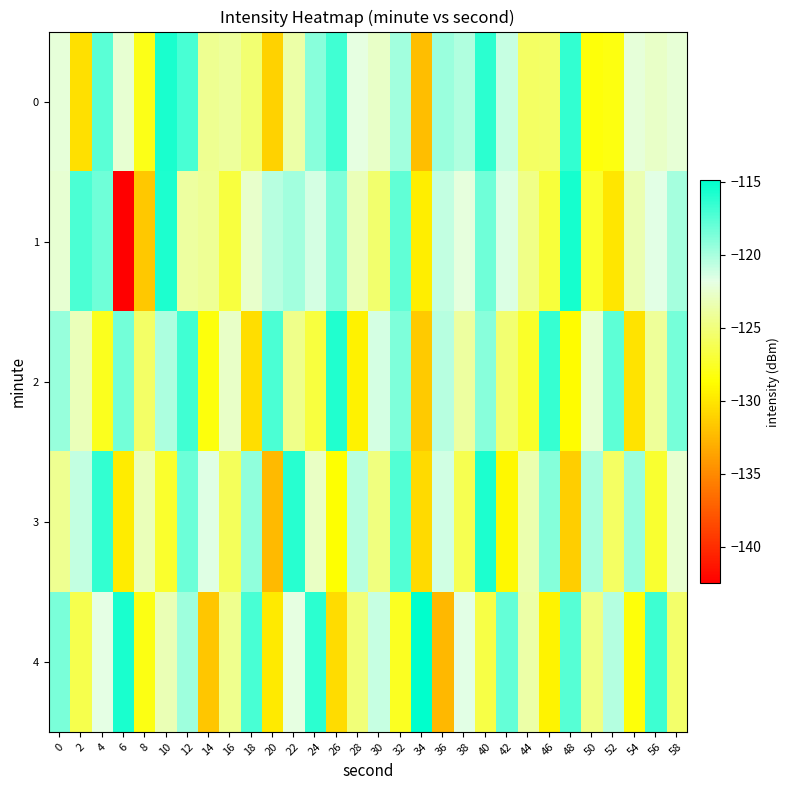

How many series are shown in this chart?

5